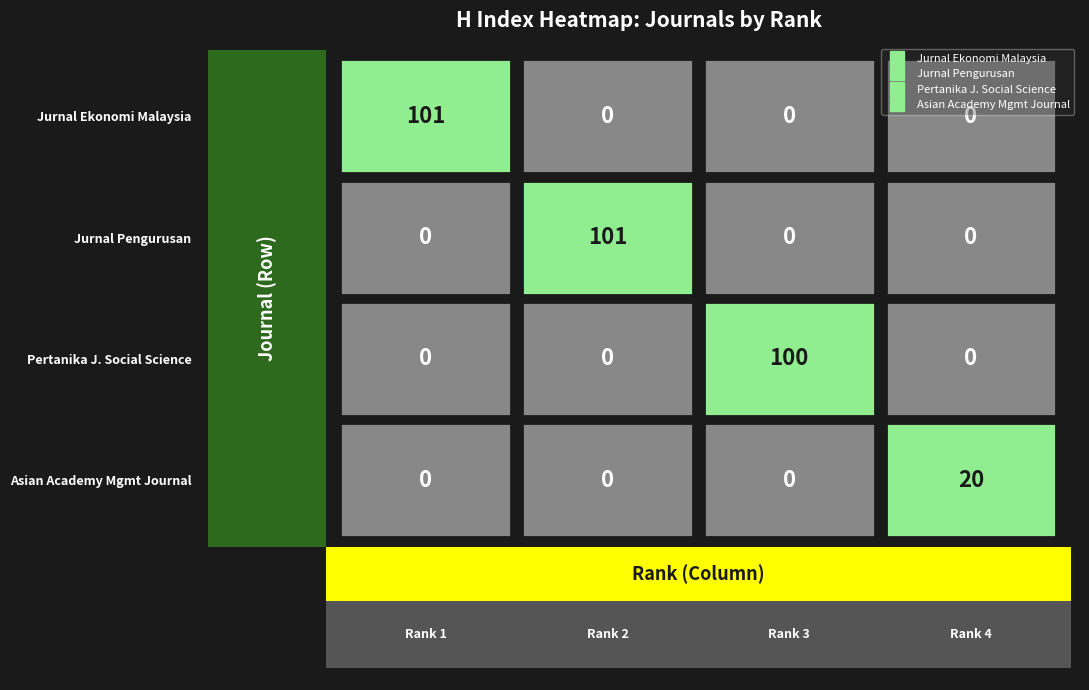

List the series in order of their peak value, highest first.

Jurnal Ekonomi Malaysia, Jurnal Pengurusan, Pertanika Journal of Social Science, Asian Academy of Management Journal